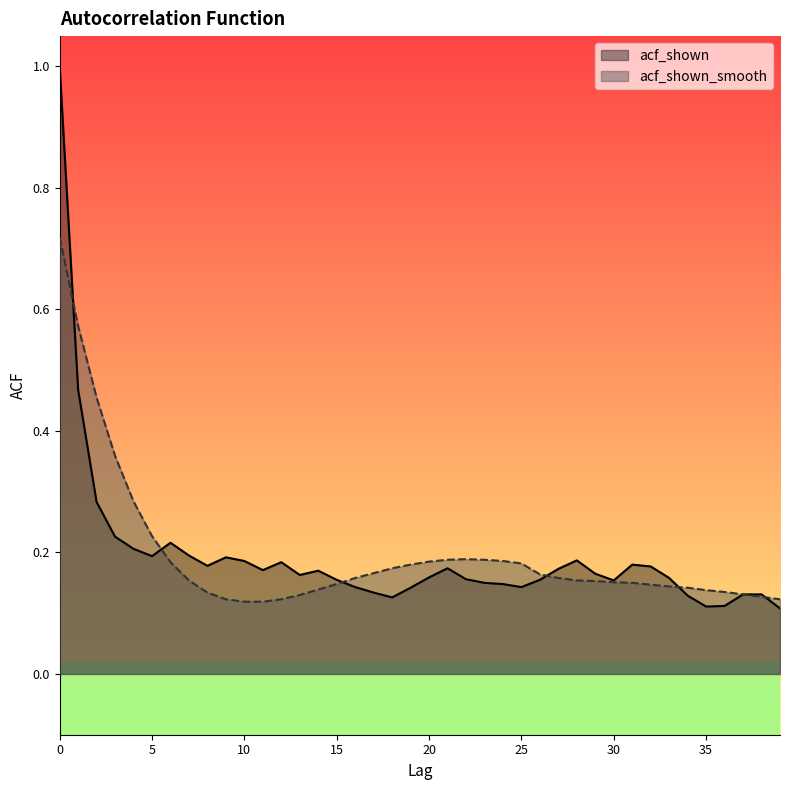

Which series has the largest total across all categories?

acf_shown_smooth